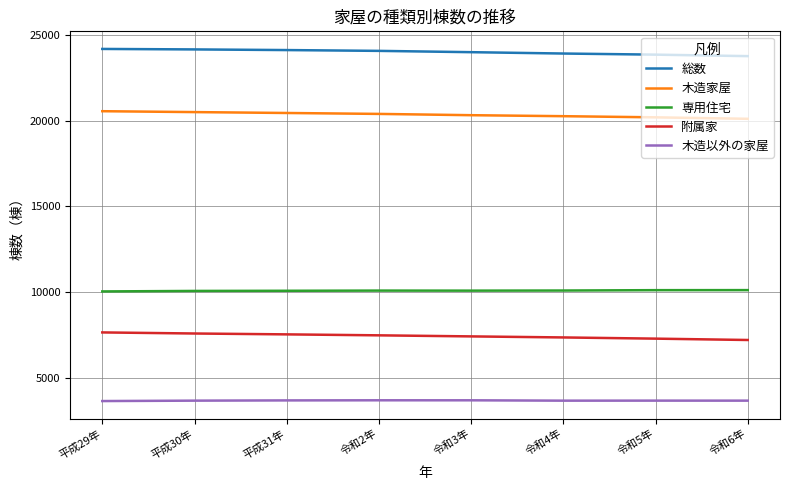

What is the average value of the 木造以外の家屋 series?

3663